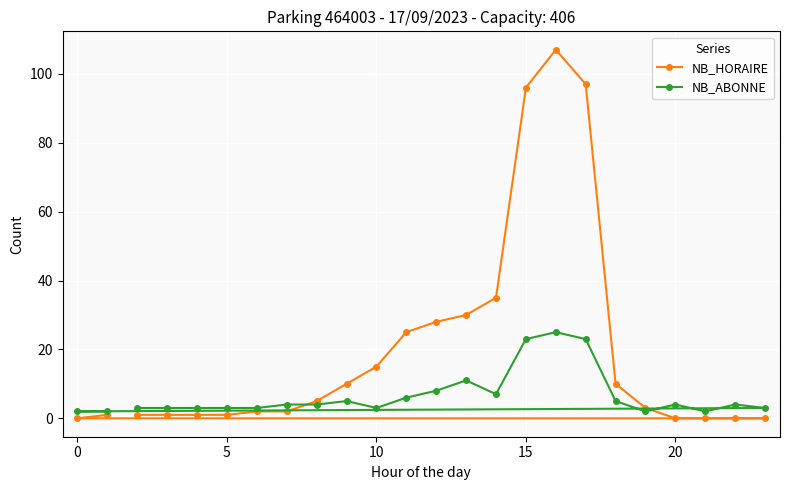

Which series has the widest spread of values?

NB_HORAIRE